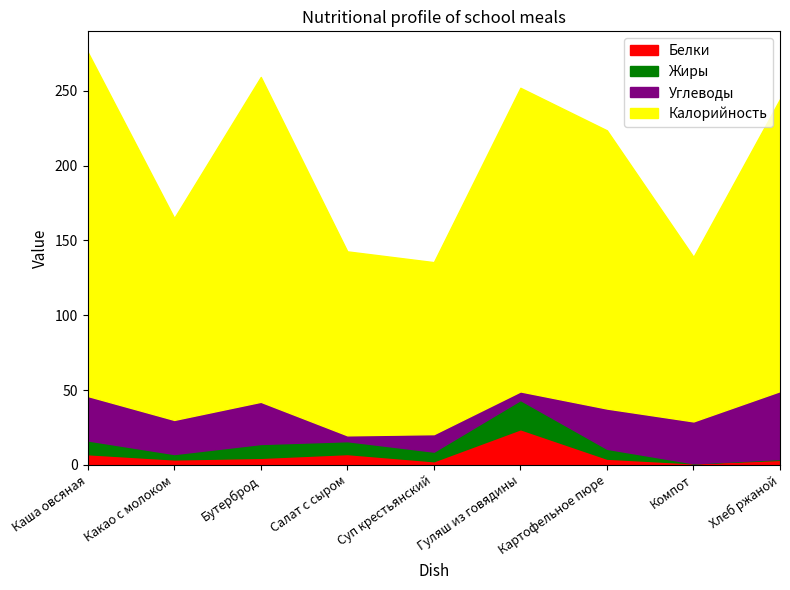

Which series has the widest spread of values?

Калорийность